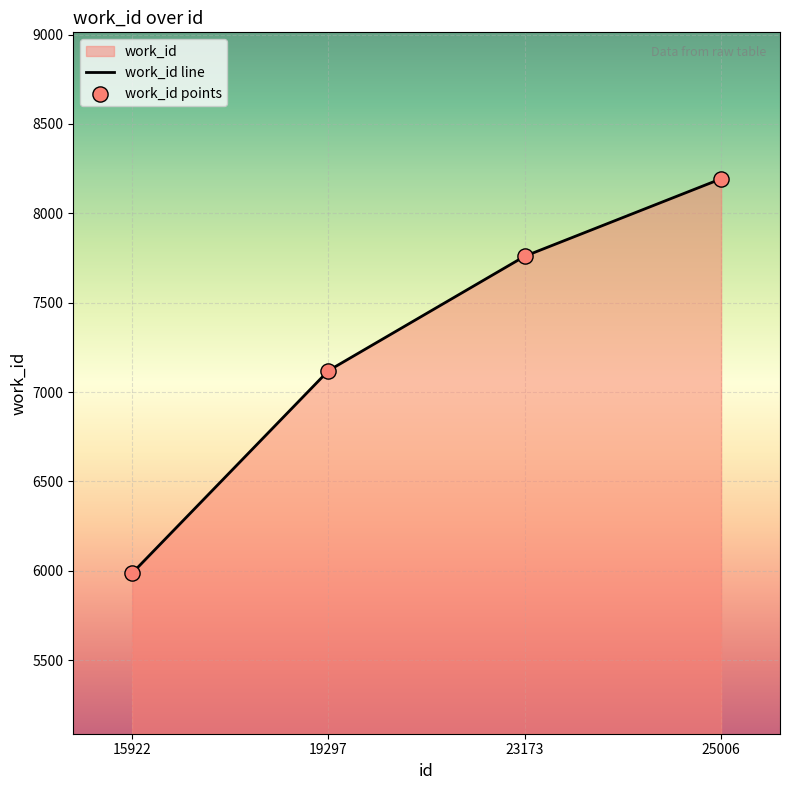

Which has a higher value, 25006 or 23173?

25006